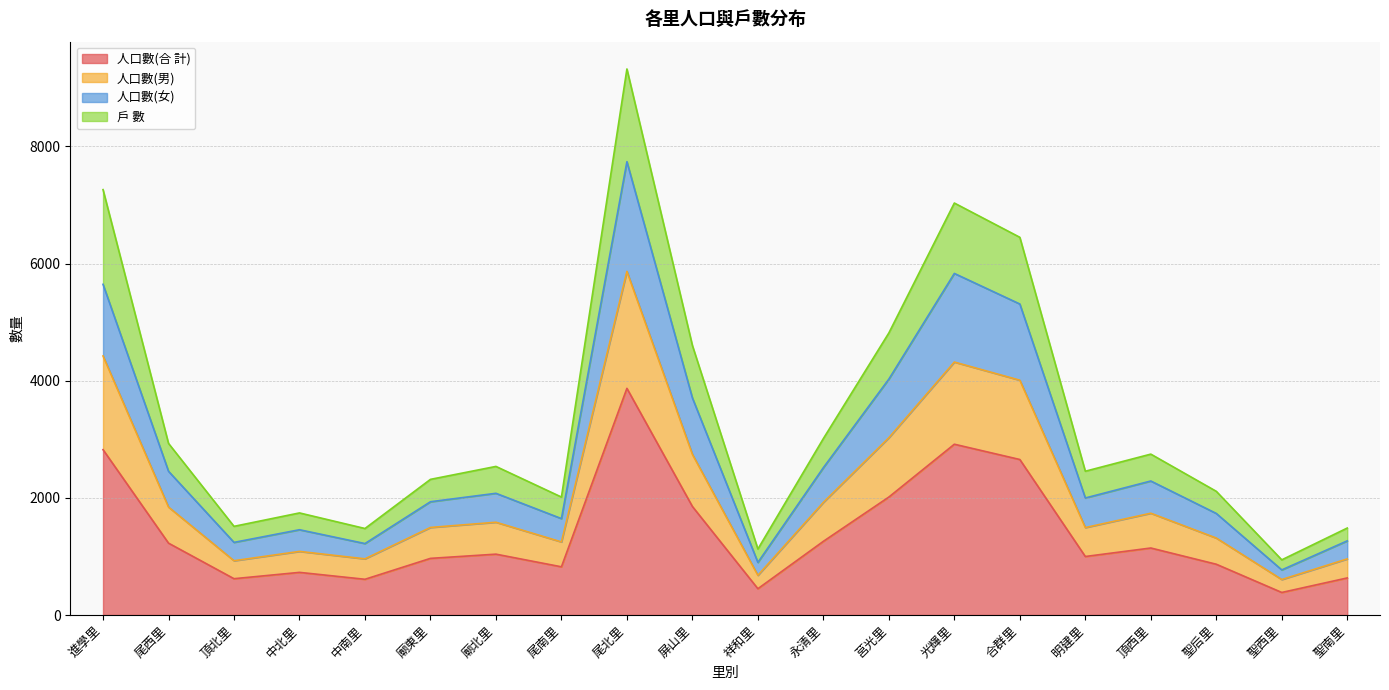

At which category is the sum across all series the highest?

尾北里